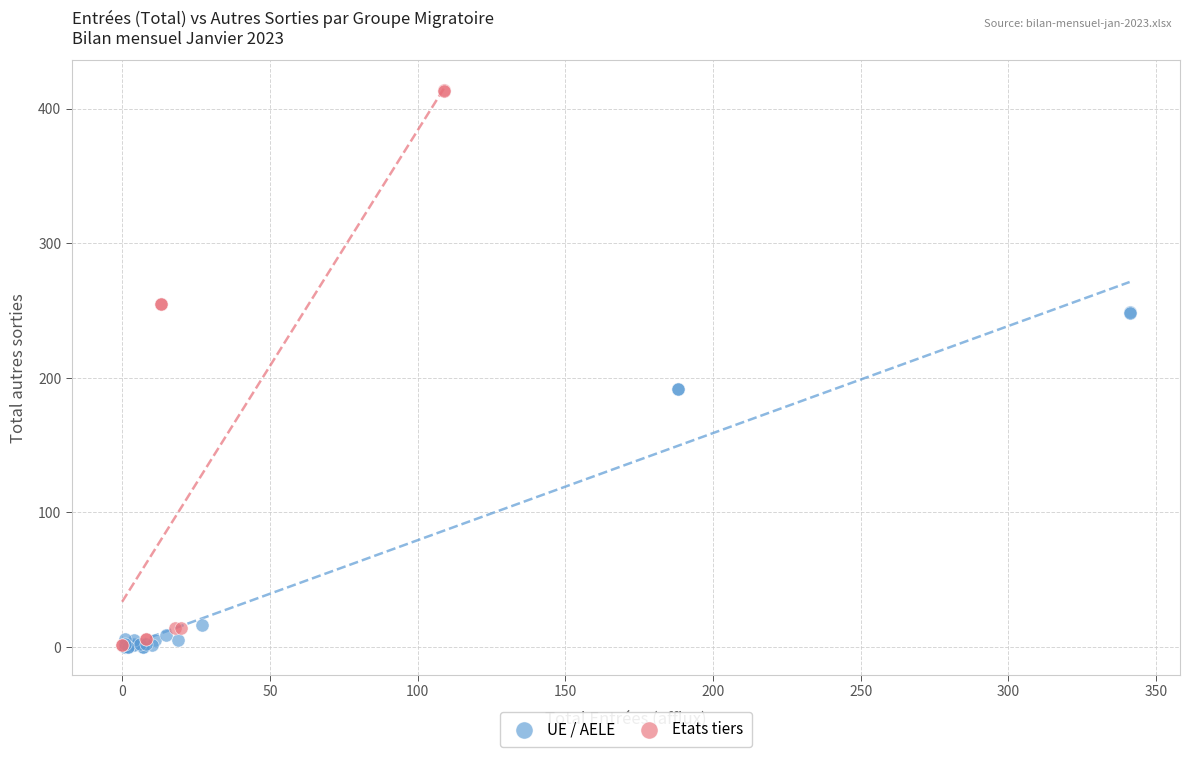

Which series contains the highest Y value?

Etats tiers